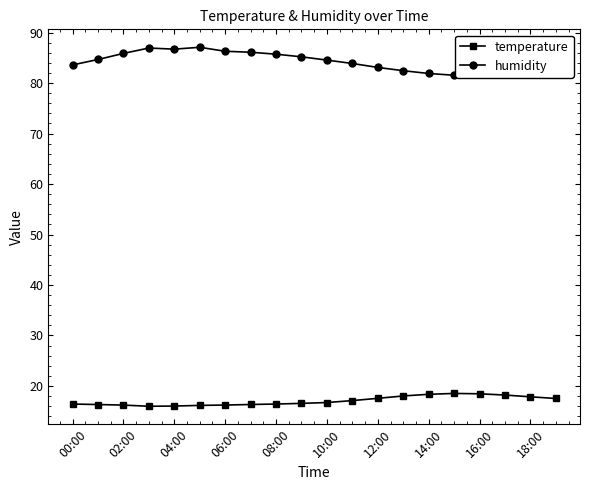

Is this an area chart (filled region under the line)?

No